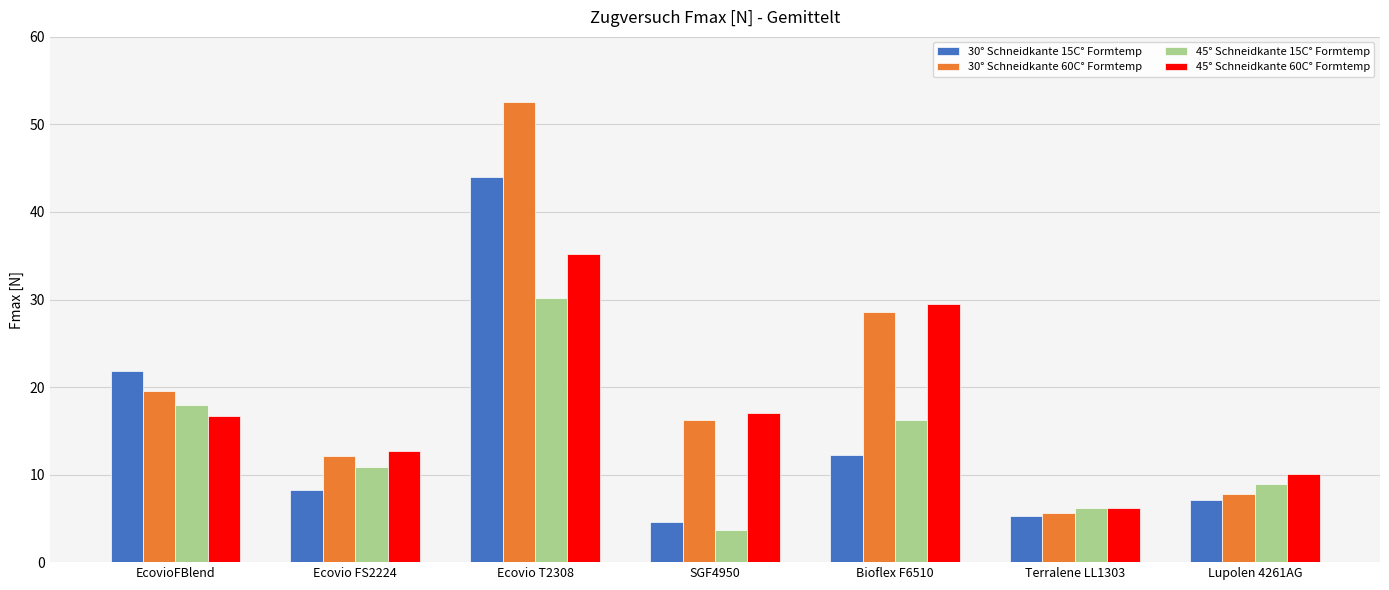

What is the sum of all 45° Schneidkante 15C° Formtemp values?

94.2